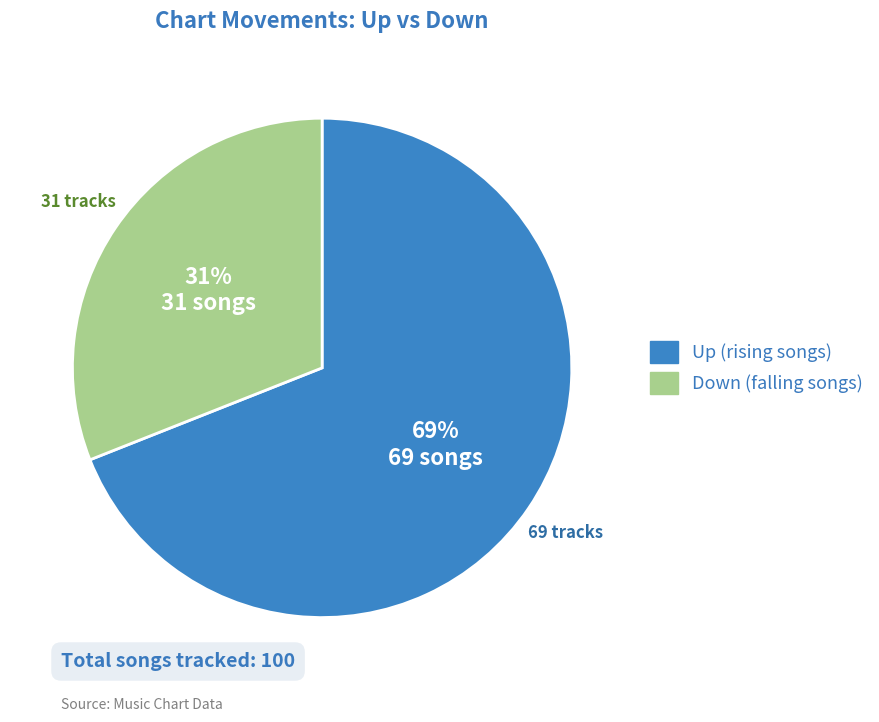

To the nearest percent, what is the difference between the largest and smallest slice percentages?

38%